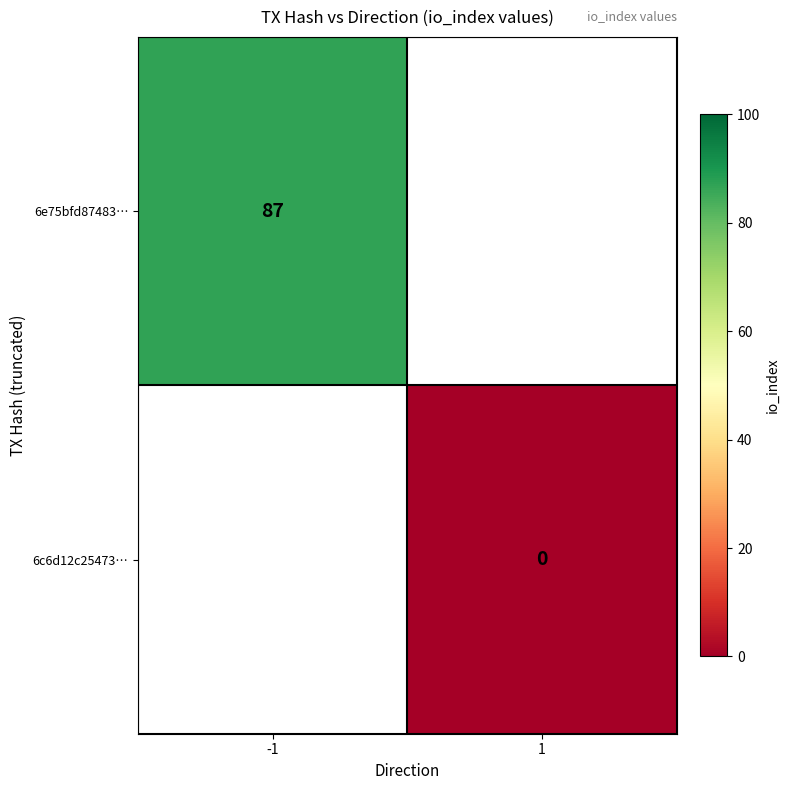

Is it true that 6e75bfd87483… equals 87 at -1?

True